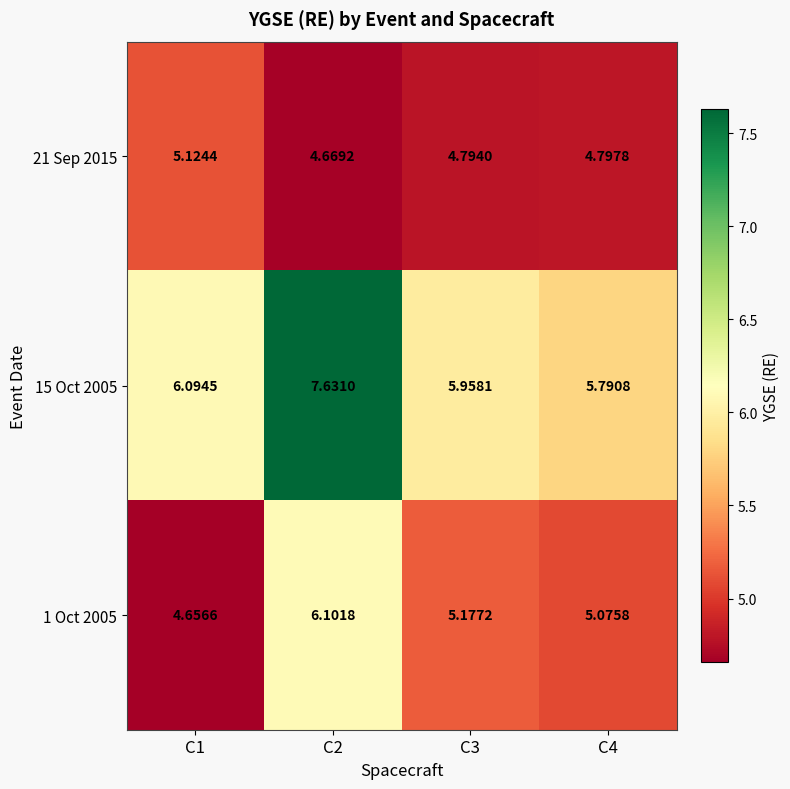

Is the value of 1 Oct 2005 at C2 greater than the value of 15 Oct 2005 at C2?

No